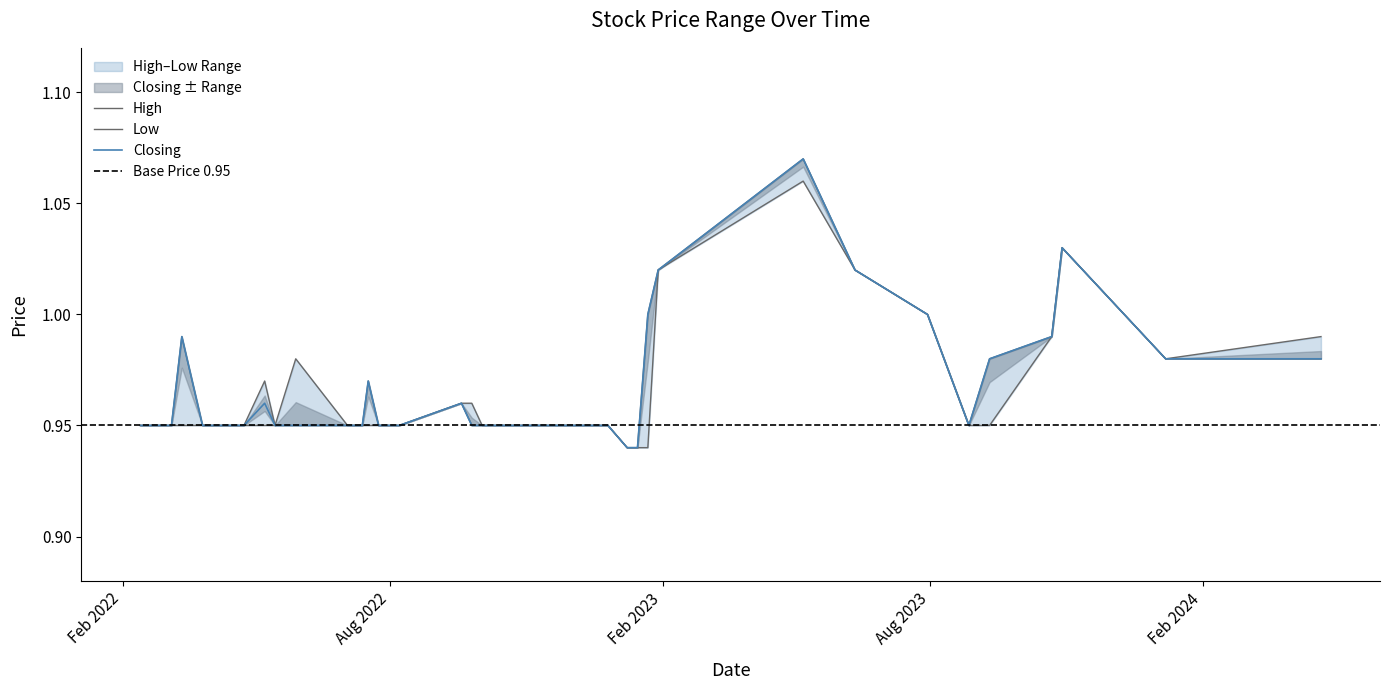

Is it true that closing equals 1.3 at 29?

False